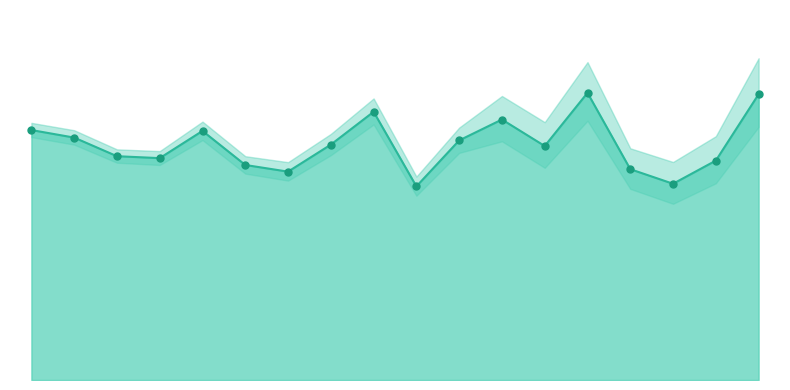

Approximately how many times larger is the value at Denver County compared to Fremont County?

0.9